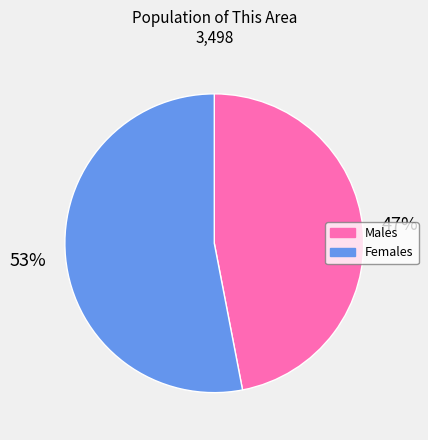

To the nearest percent, what is the difference between the largest and smallest slice percentages?

6%